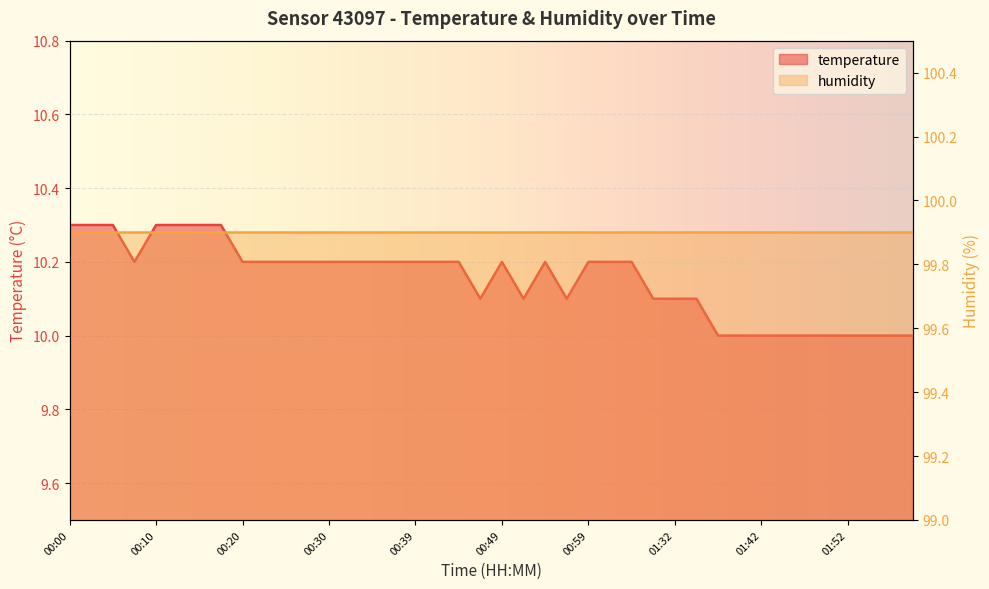

The chart shows a value of 10.3 at 00:05. True or false?

True